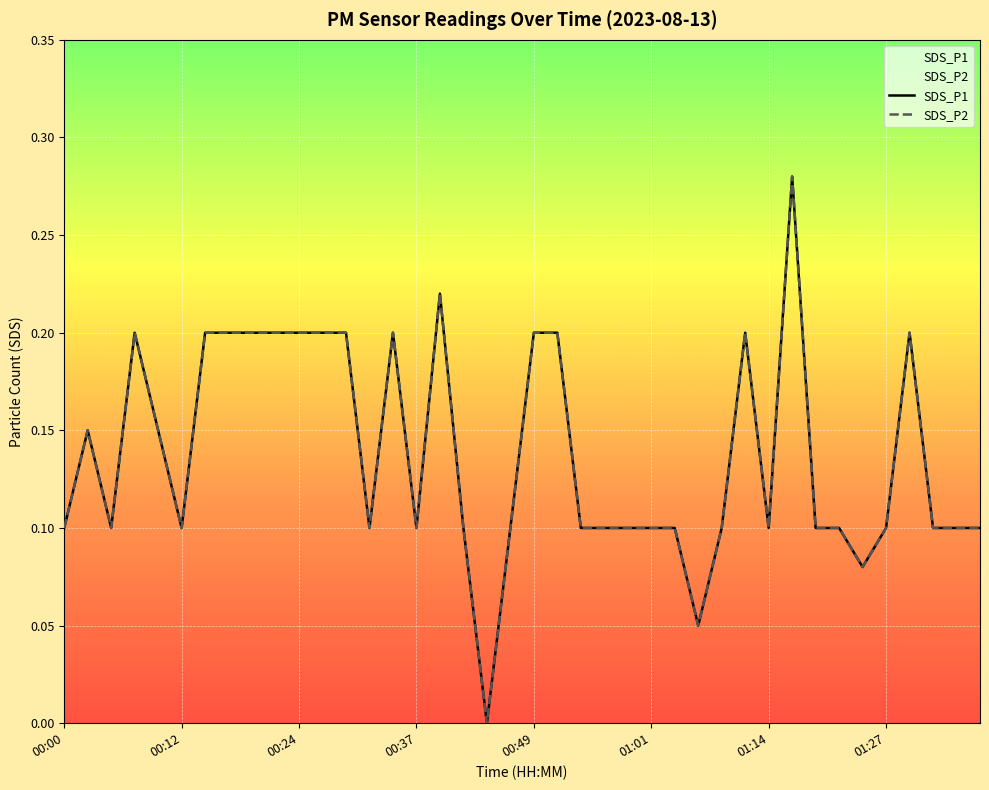

True or false: SDS_P2 has a value of 0.2 at 00:49.

True